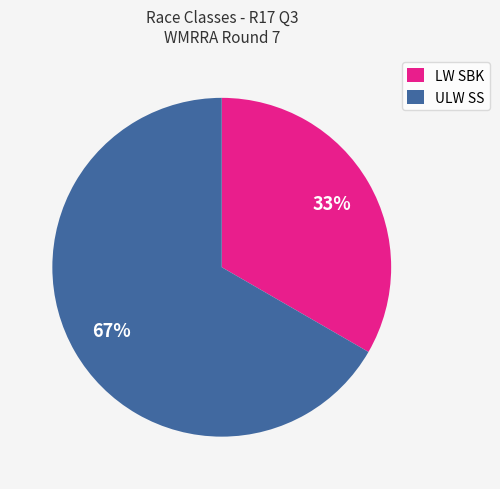

Between ULW SS and LW SBK, which is larger?

ULW SS